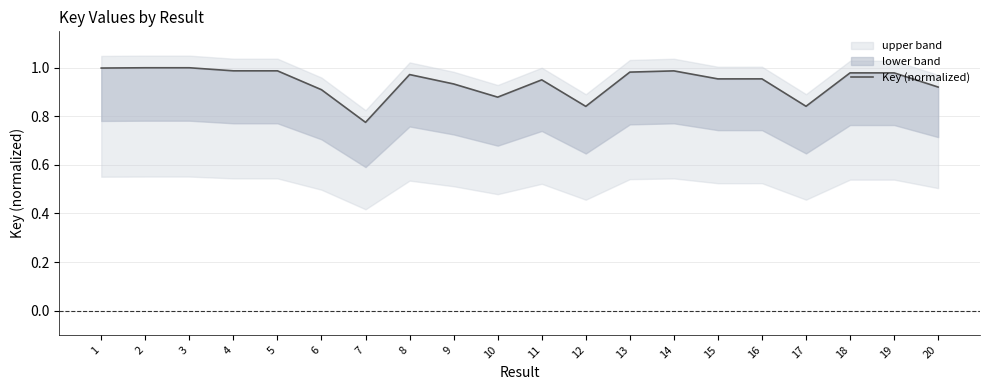

What is the value of the 11th point from the left?

1.0